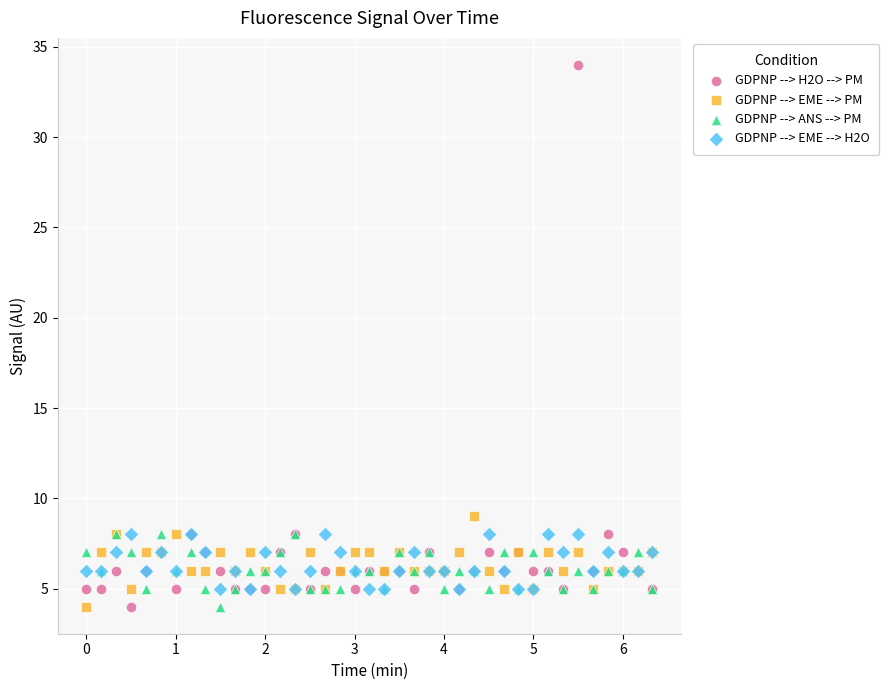

Across all series, what Y value is closest to 19?

9